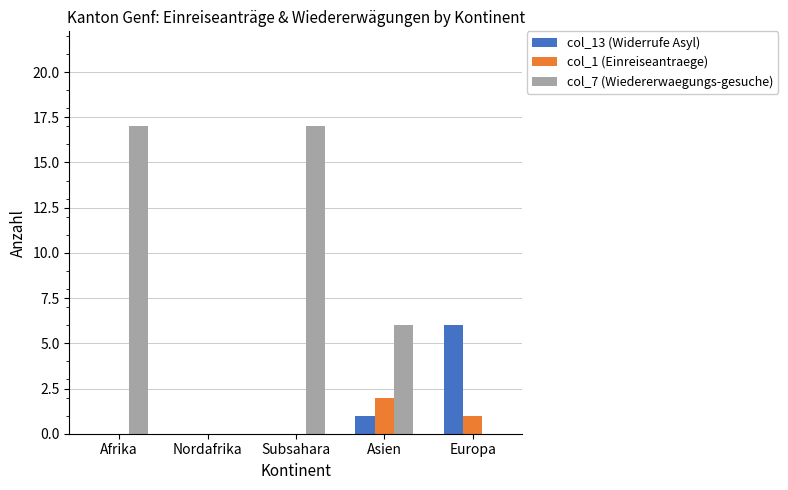

What is the highest value of the col_1 (Einreiseantraege) series?

2